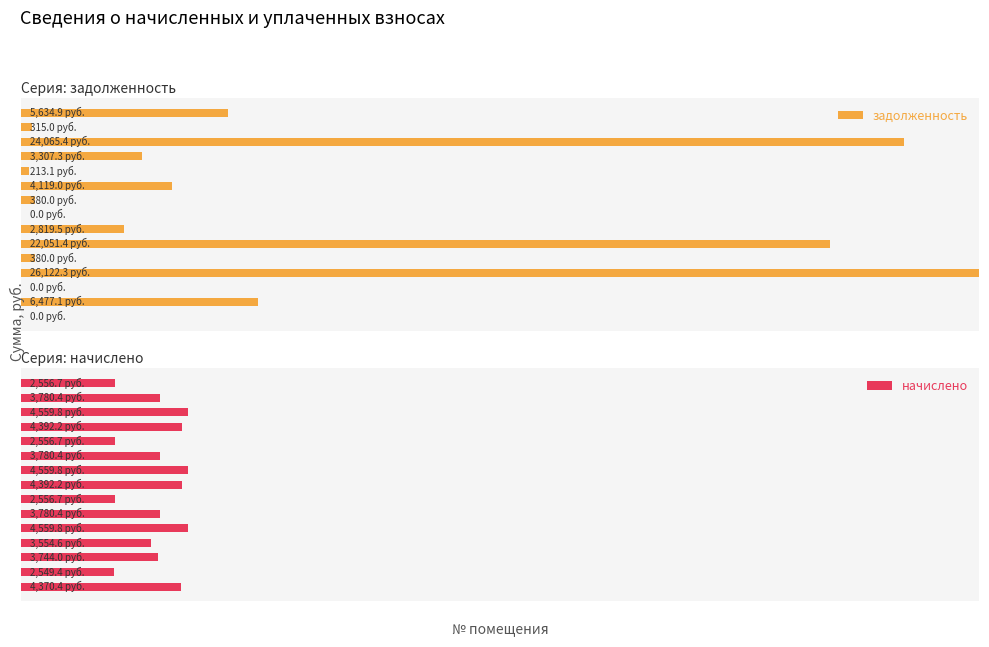

True or false: задолженность has a value of 17.7 at 6.

False